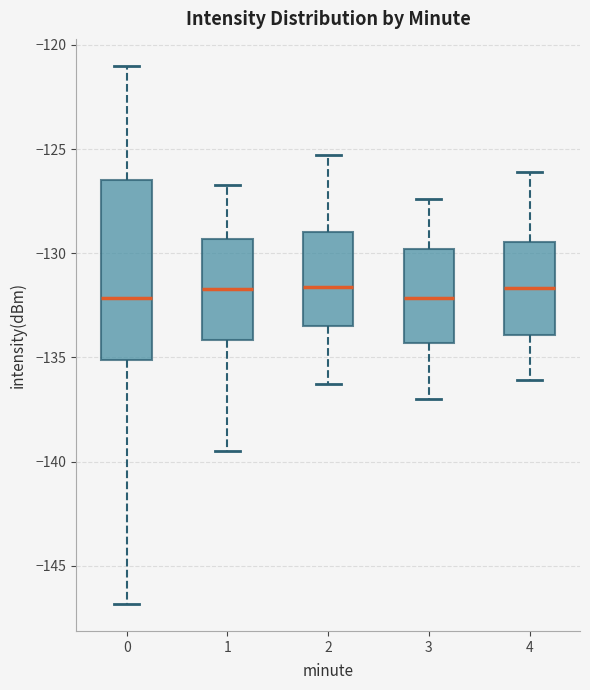

Where is the upper edge of the box at x = 2 on the y-axis? The values are not printed on the chart, so give them approximately, as read against the axis.

-129.0